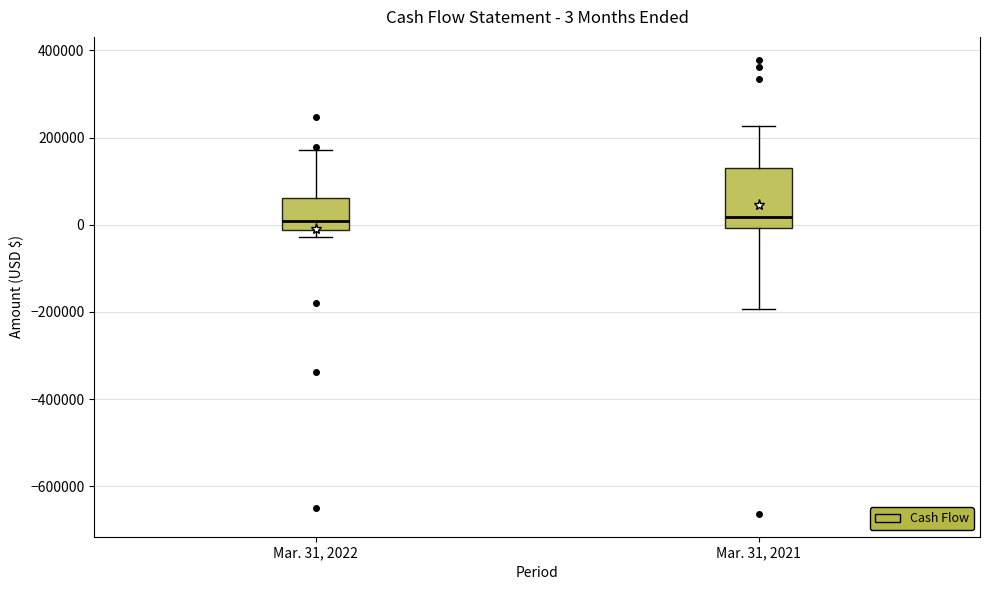

Comparing the boxes themselves (not the whiskers), which one is the tallest?

Mar. 31, 2021